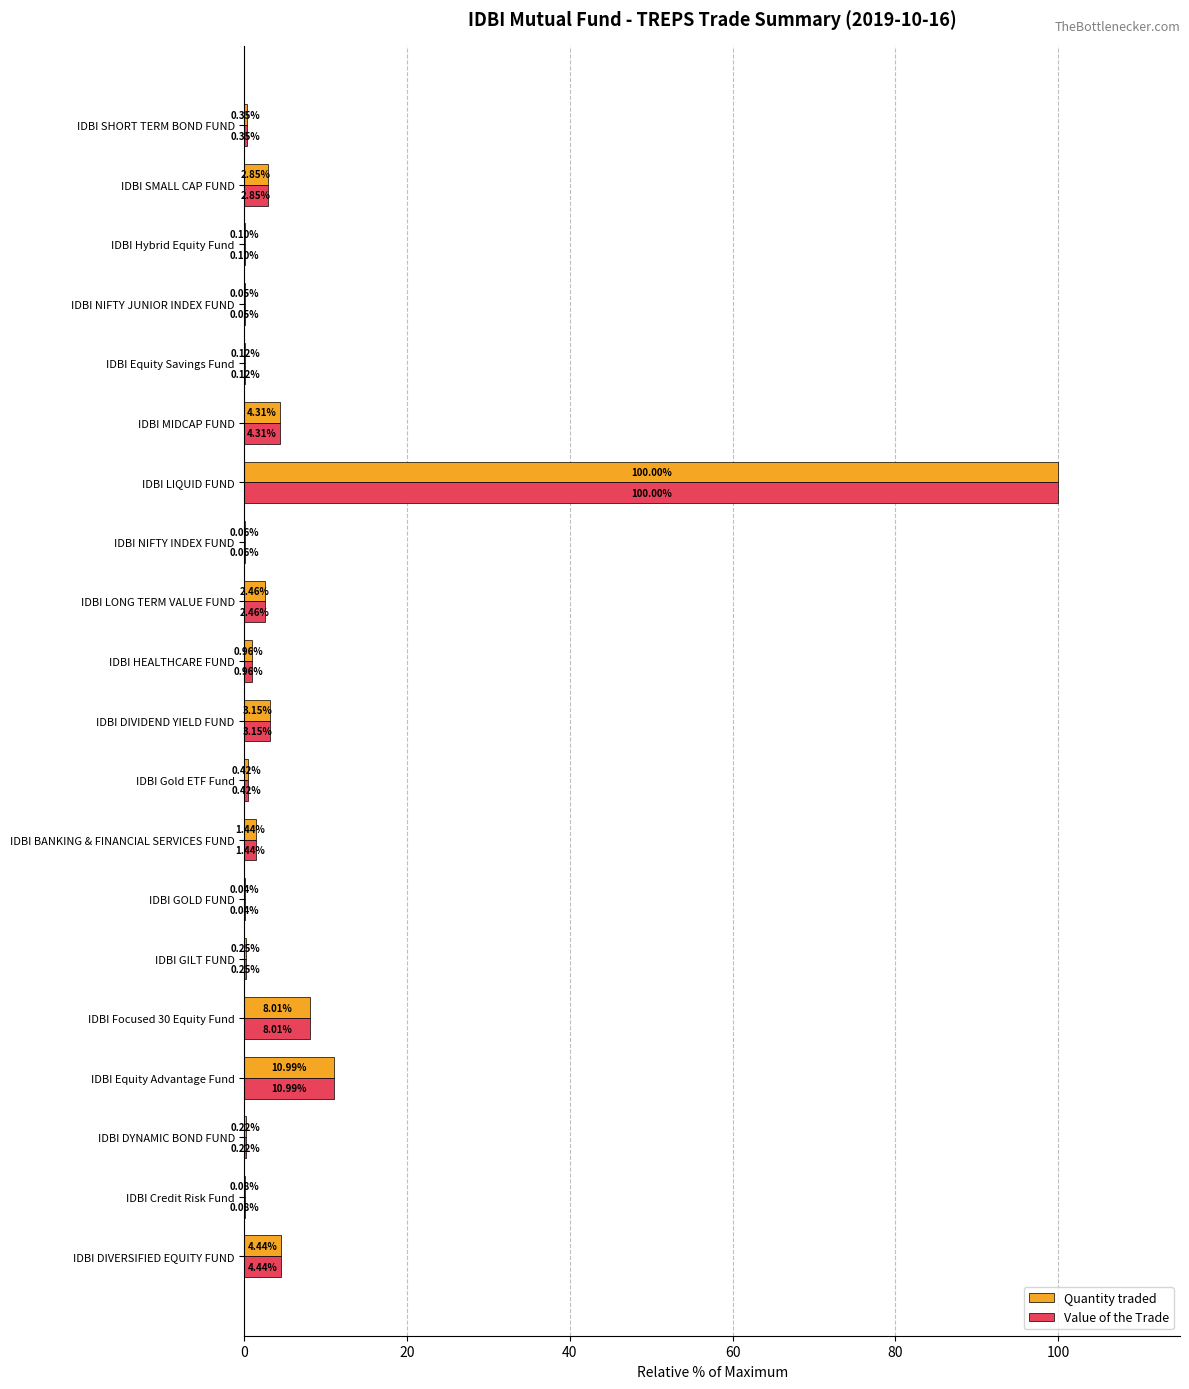

Is the value of Quantity traded at IDBI BANKING & FINANCIAL SERVICES FUND greater than the value of Value of the Trade at IDBI Credit Risk Fund?

Yes